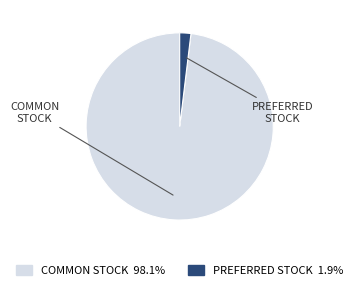

Which slice is the largest?

Common Stock, shares issued